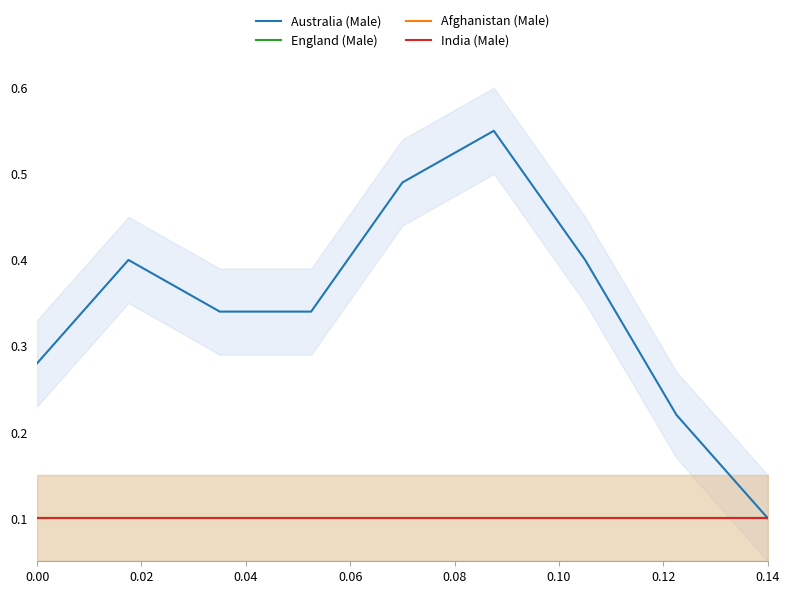

What are all the series names shown in the legend?

Australia (Male), England (Male), Afghanistan (Male), India (Male)